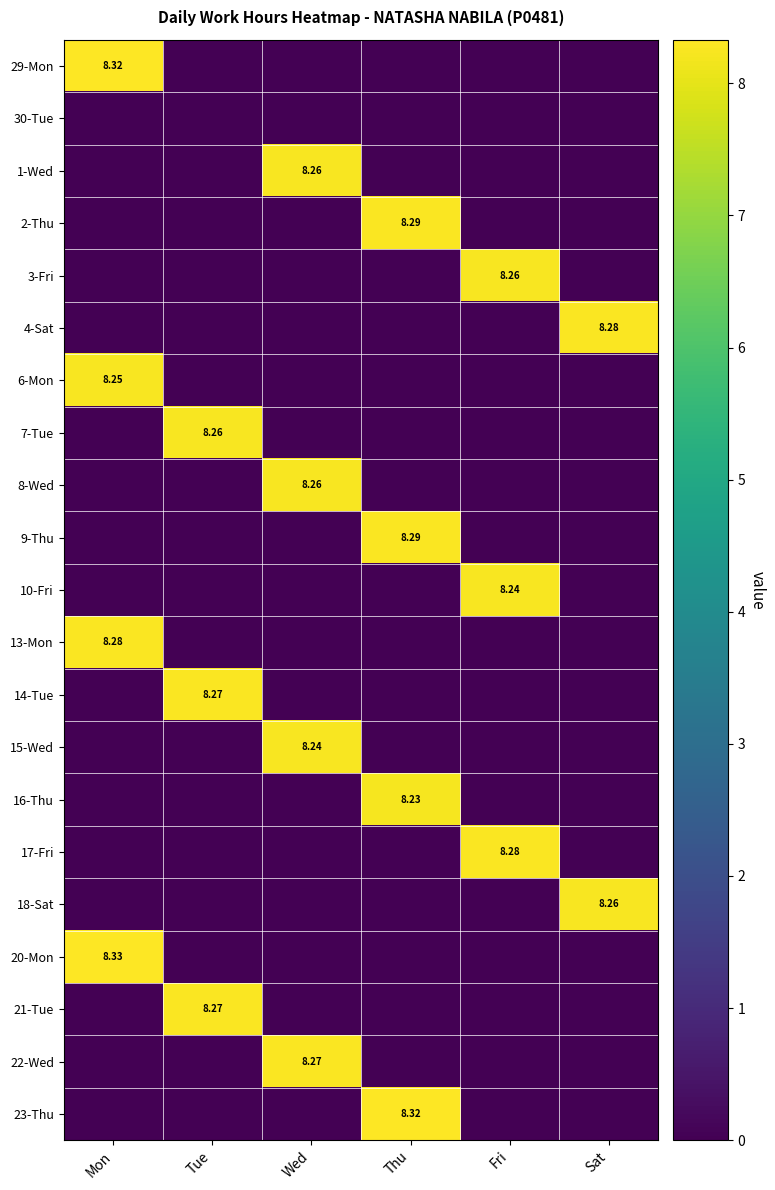

At which category is the sum across all series the highest?

Mon